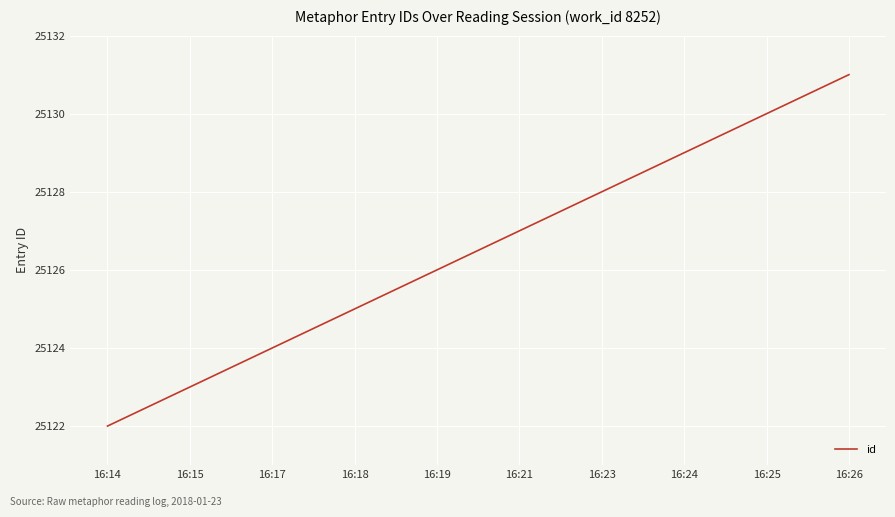

What is the difference between the values at 16:18 and 16:25?

5